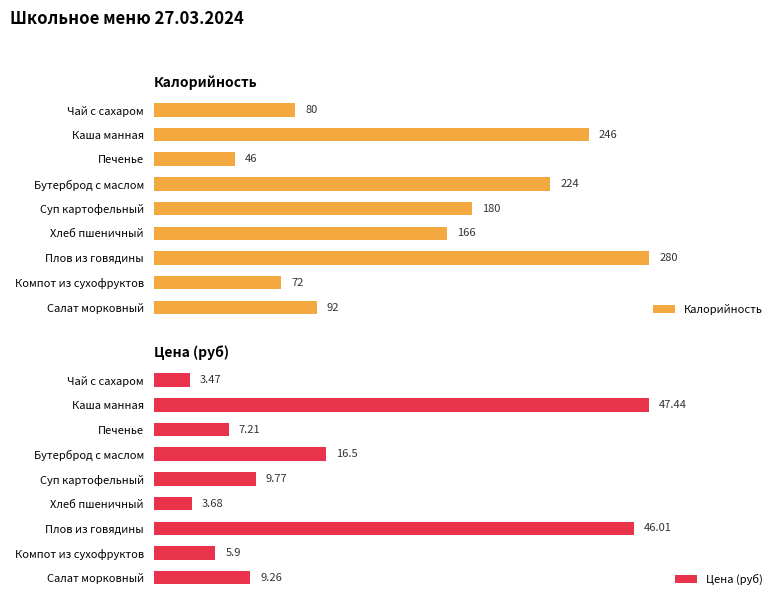

What is the spread (max minus min) of values at Чай с сахаром?

76.5